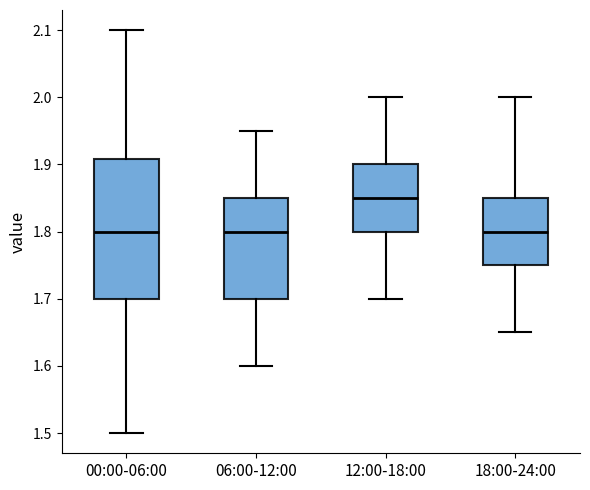

Where does the upper whisker of the box for 00:00-06:00 end on the y-axis? The values are not printed on the chart, so give them approximately, as read against the axis.

2.10